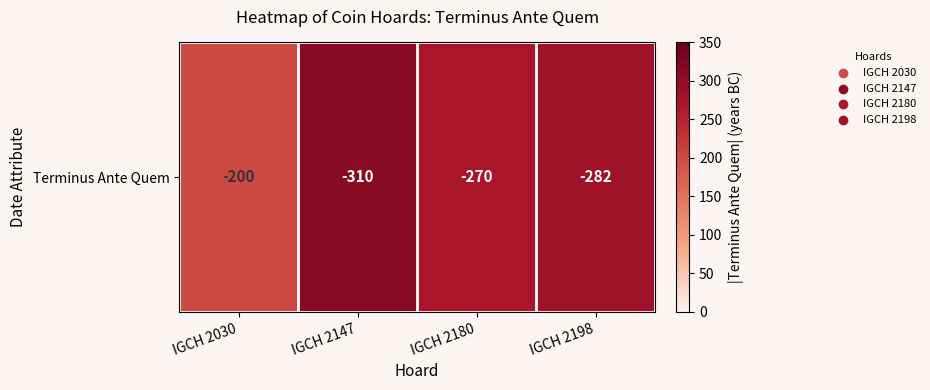

Which label corresponds to the largest value in the chart?

IGCH 2147